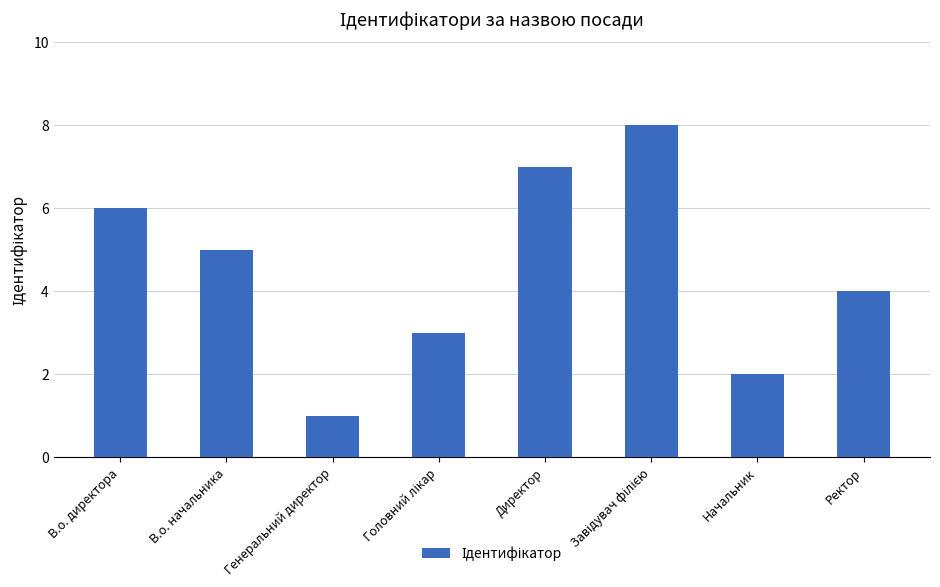

True or false: the data shows 2 at Начальник.

True